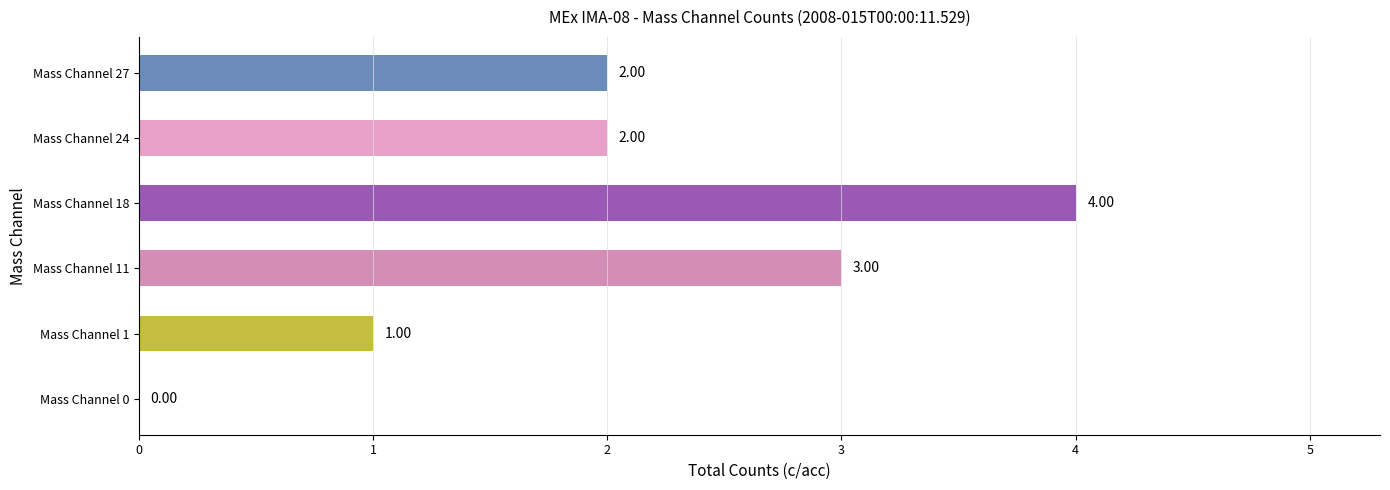

How many values are between 1 and 3?

4